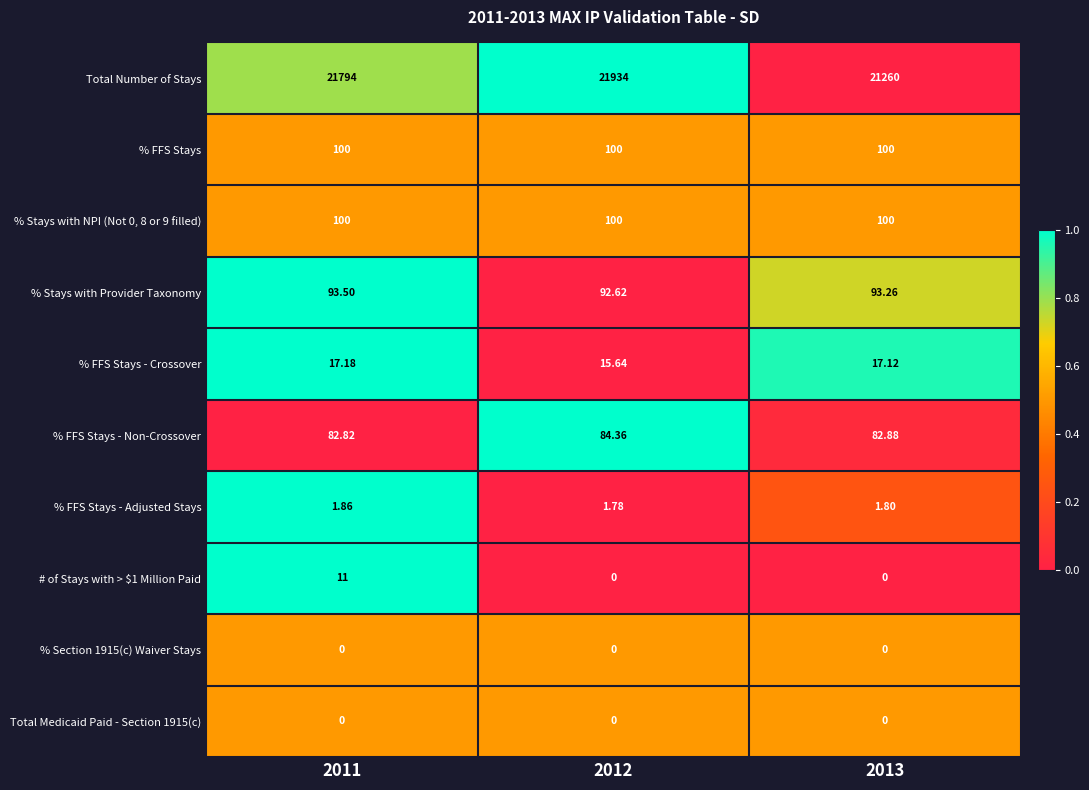

Is the value of % FFS Stays - Adjusted Stays at 2013 greater than the value of % FFS Stays - Crossover at 2012?

No